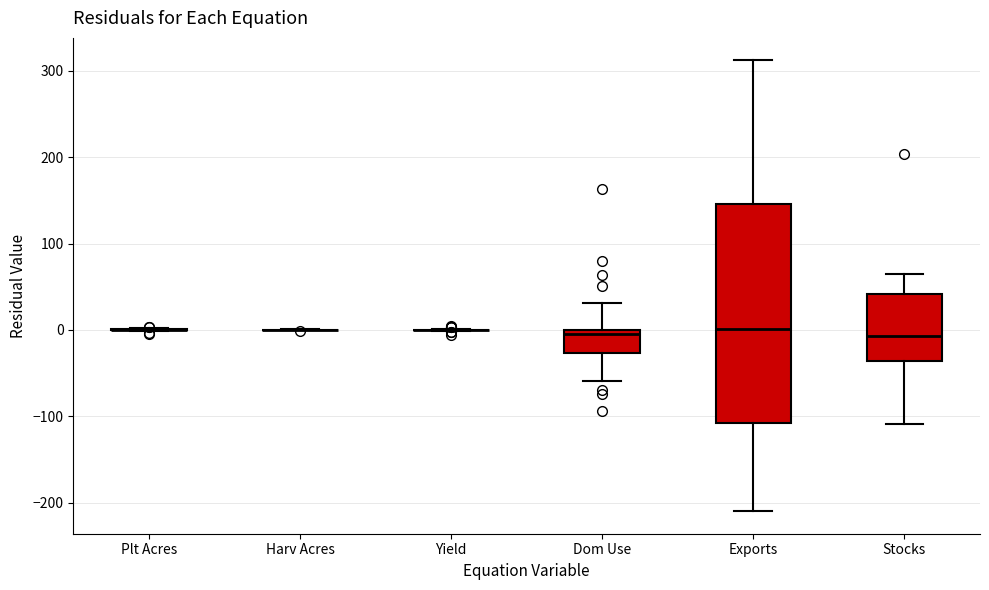

Reading left to right, read every box against the y-axis: the position of its median line, the range the box covers, and the ends of its whiskers. The values are not printed on the chart, so give them approximately, as read against the axis.

Plt Acres: box collapsed to a line at 0, whiskers 0 to 0
Harv Acres: box collapsed to a line at 0, whiskers 0 to 0
Yield: box collapsed to a line at 0, whiskers 0 to 0
Dom Use: median 0 (just below the box's upper edge), box -30 to 0, whiskers -60 to 30
Exports: median 0, box -110 to 150, whiskers -210 to 310
Stocks: median -10, box -40 to 40, whiskers -110 to 60